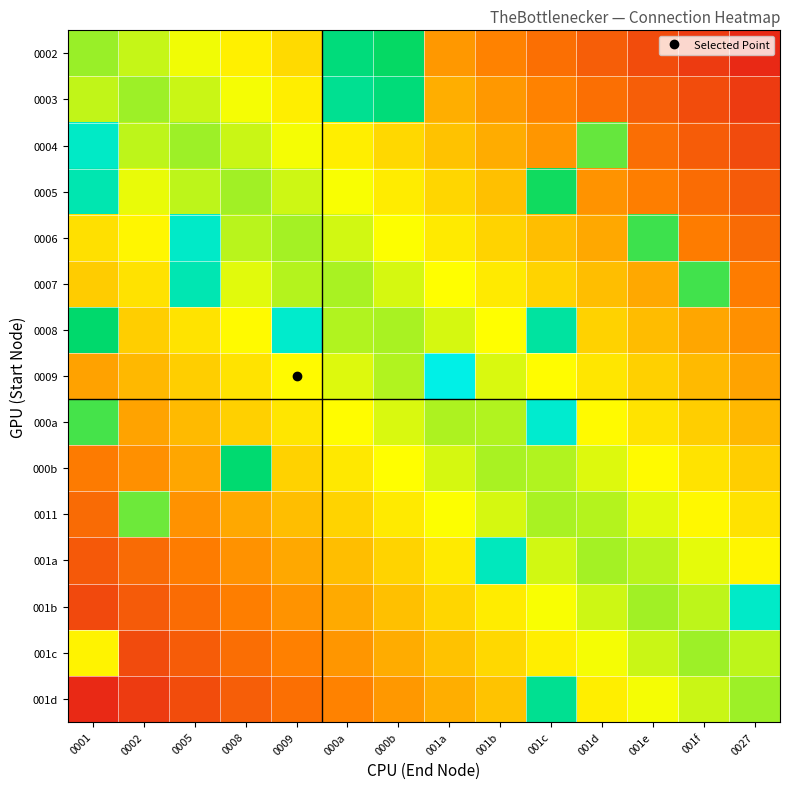

What is the maximum value shown in the chart?

1.0